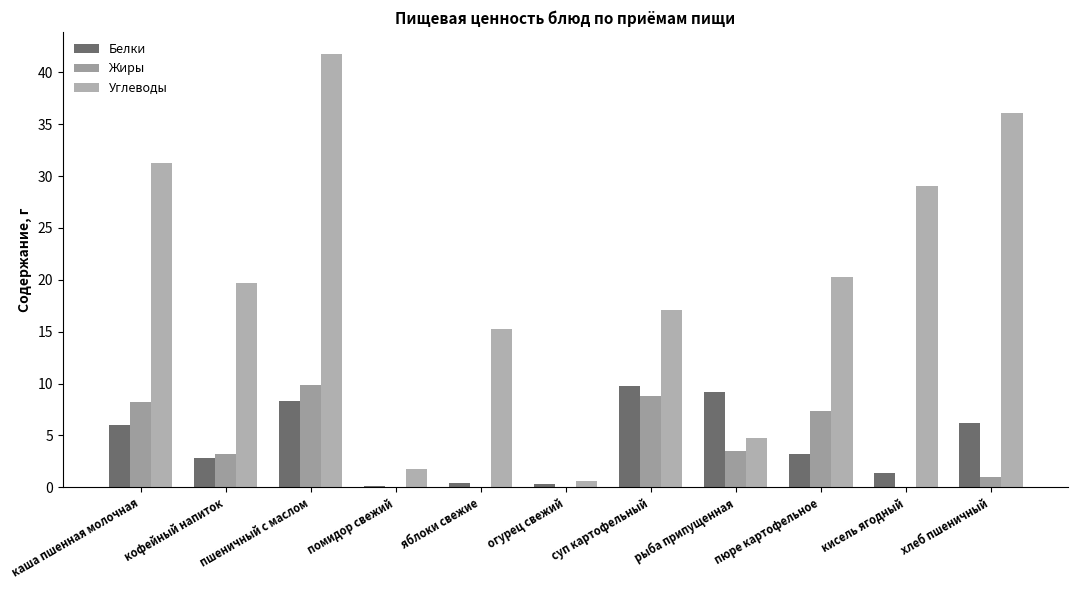

How many distinct data groups are displayed?

3